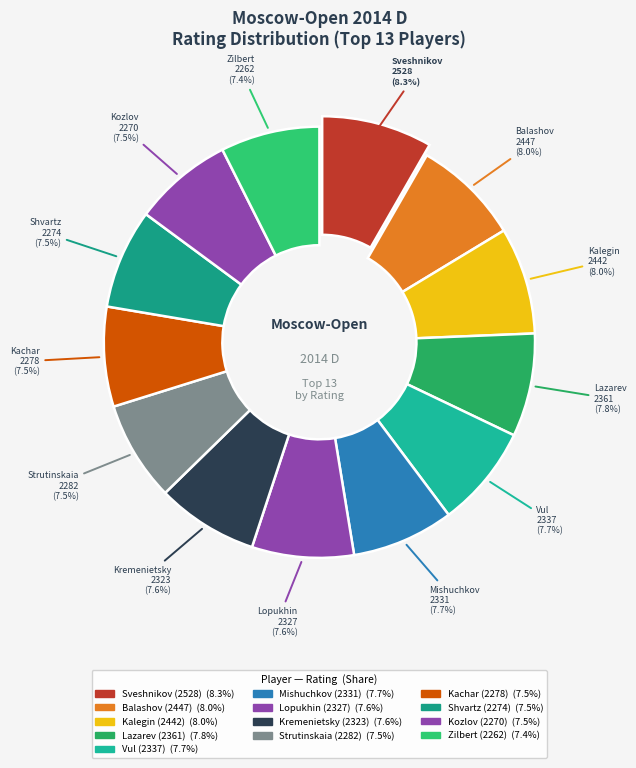

What is the smallest slice in the pie chart?

Zilbert (2262)